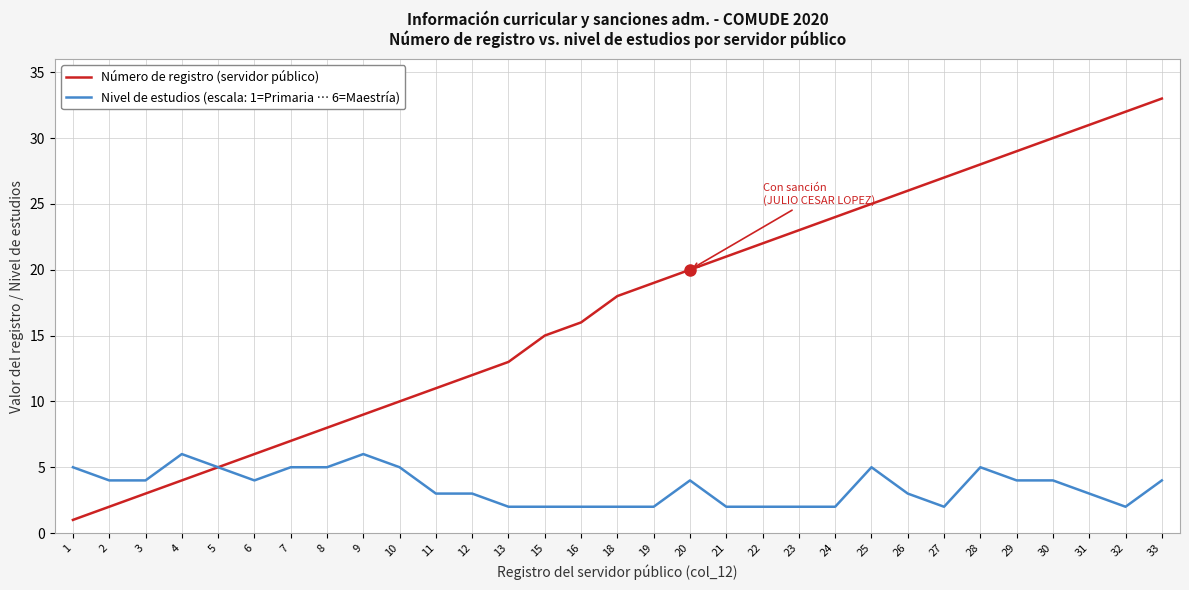

How many lines are shown in the chart?

2